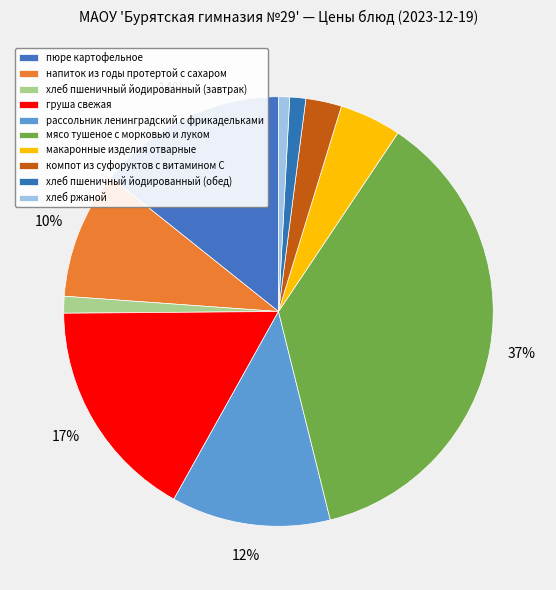

How many slices are in this pie chart?

10